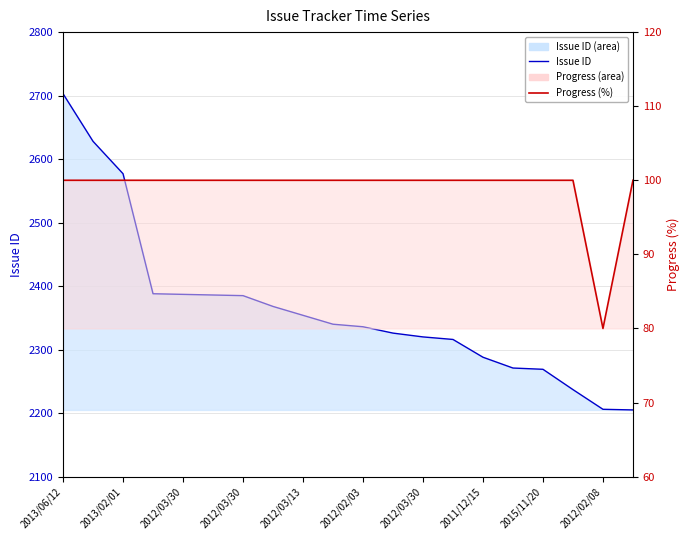

Count the number of categories in the chart.

20